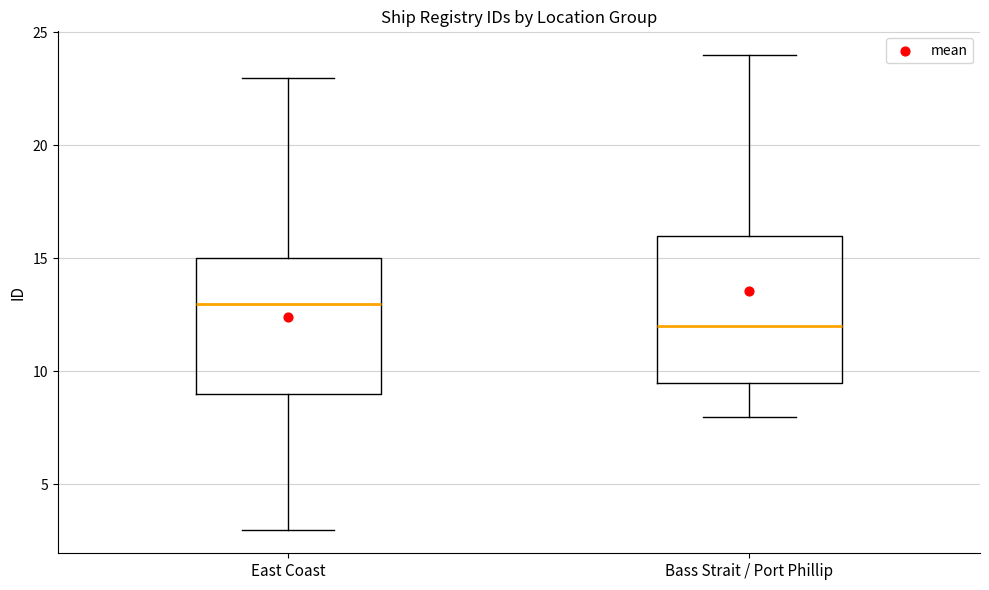

Comparing the boxes themselves (not the whiskers), which one is the tallest?

Bass Strait / Port Phillip